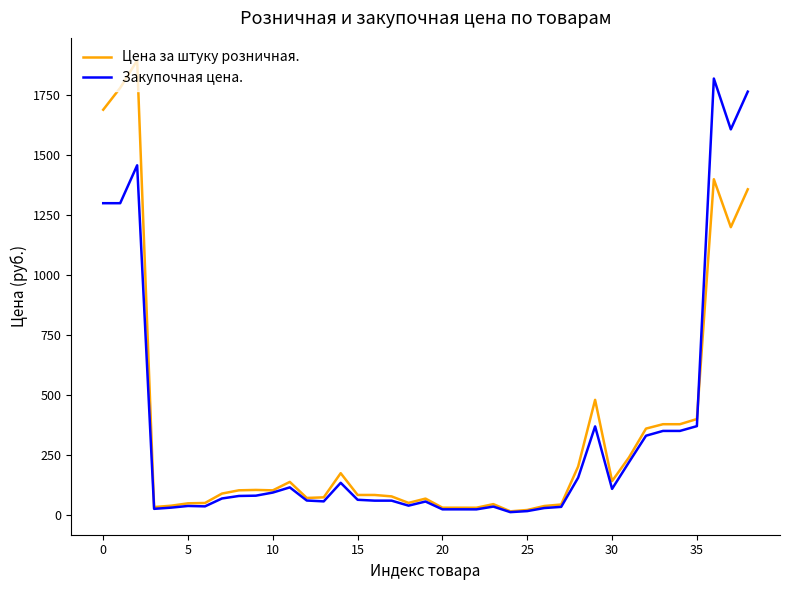

List the series in order of their peak value, lowest first.

Закупочная цена., Цена за штуку розничная.